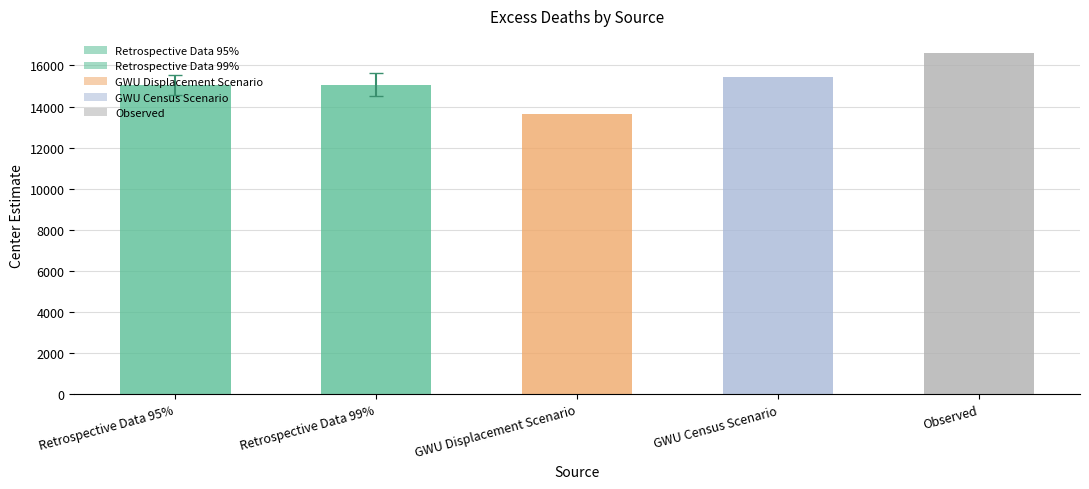

What is the change in value from Retrospective Data 99% to GWU Census Scenario?

+357